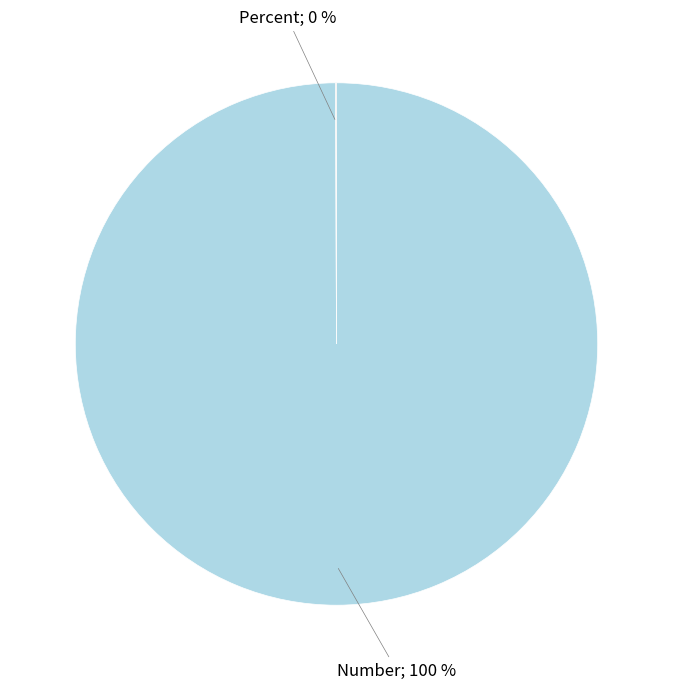

To the nearest percent, what is the average slice percentage?

50%